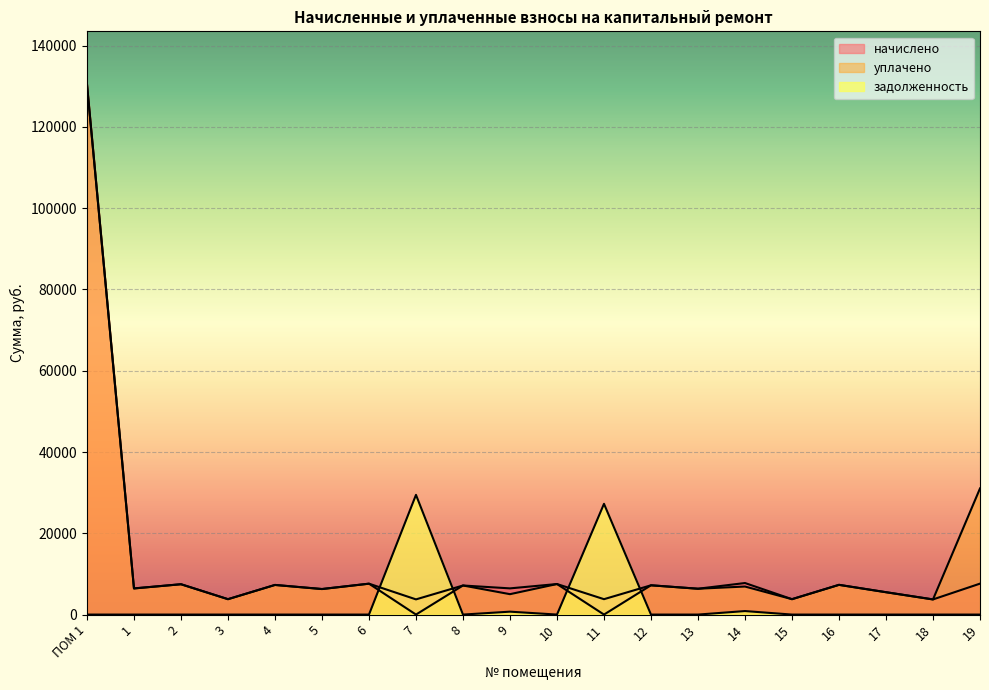

What is the sum of the начислено values at 17 and 16?

12817.4